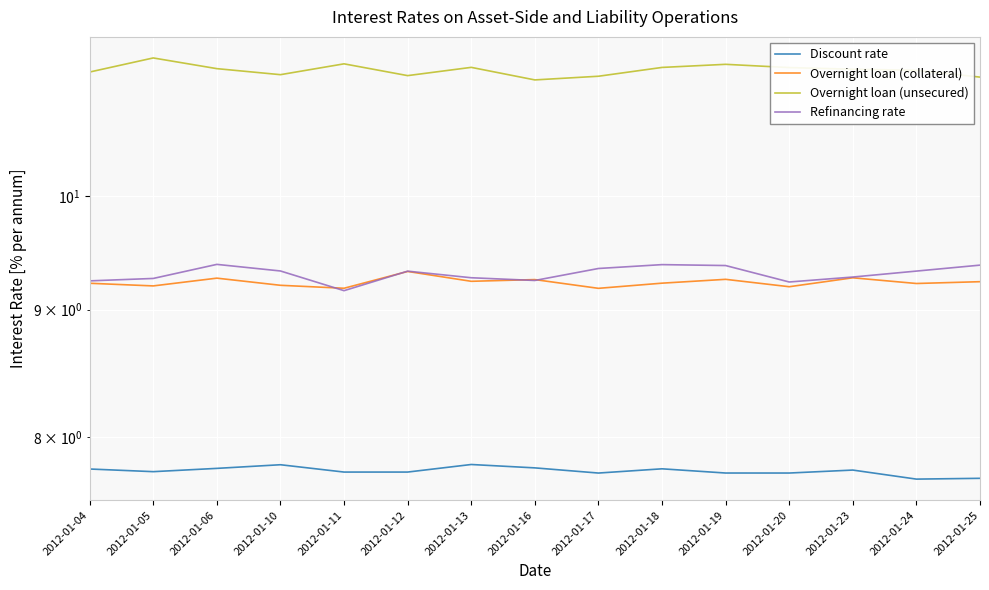

How many interior local peaks does the Refinancing rate series have?

3